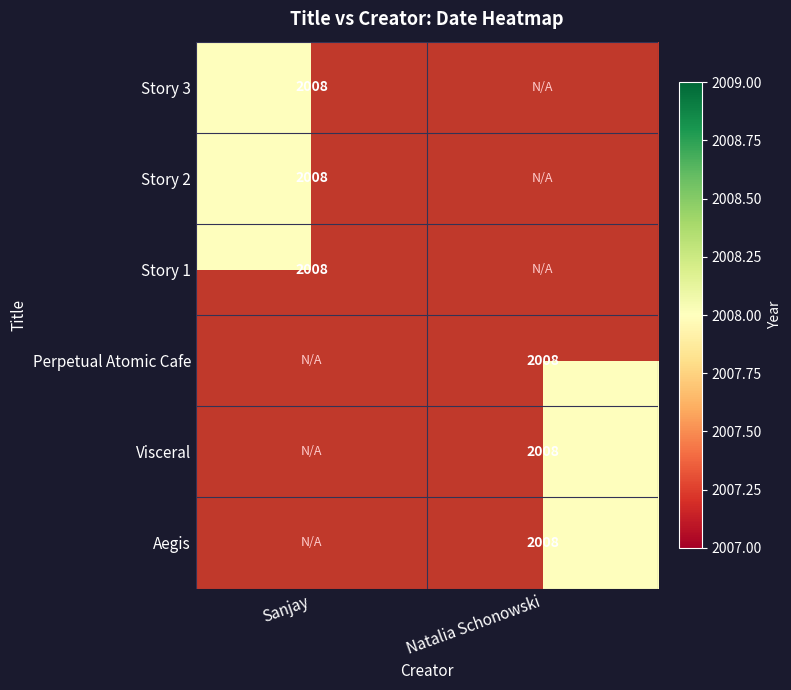

Is it true that Sanjay equals 758 at Story 2?

False